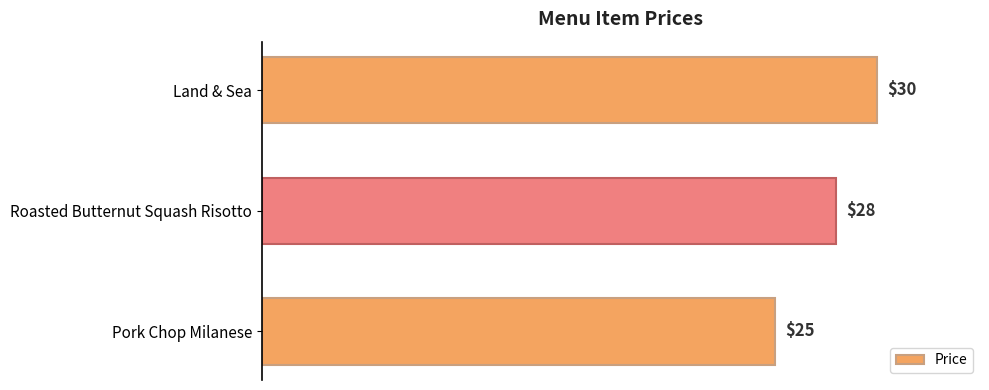

What is the difference between the maximum and minimum values?

5